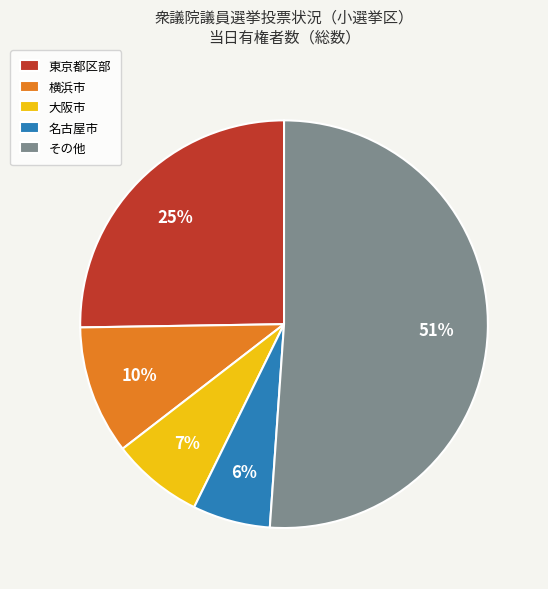

Is there any slice that represents more than half of the pie?

Yes